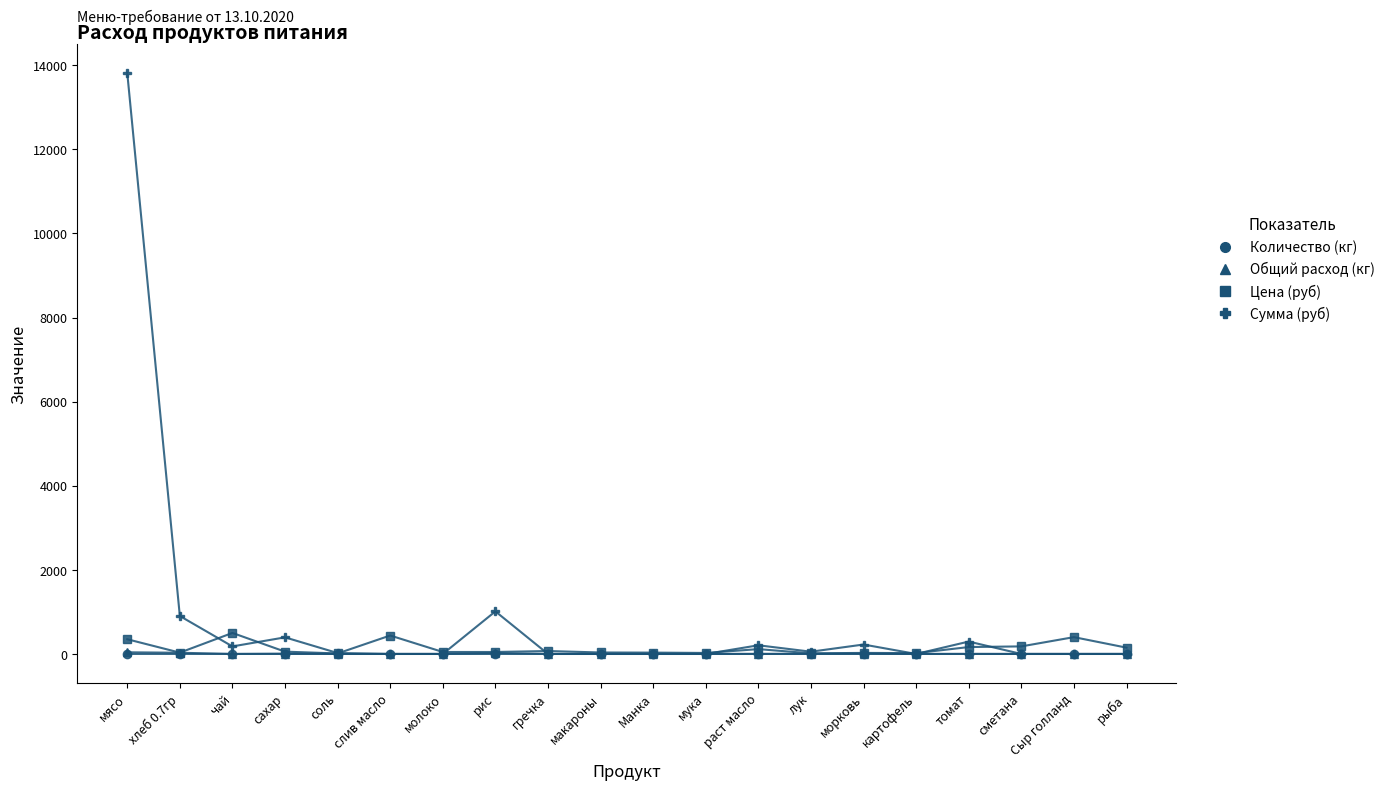

Between мясо and картофель, which series saw the biggest shift?

Сумма (руб)